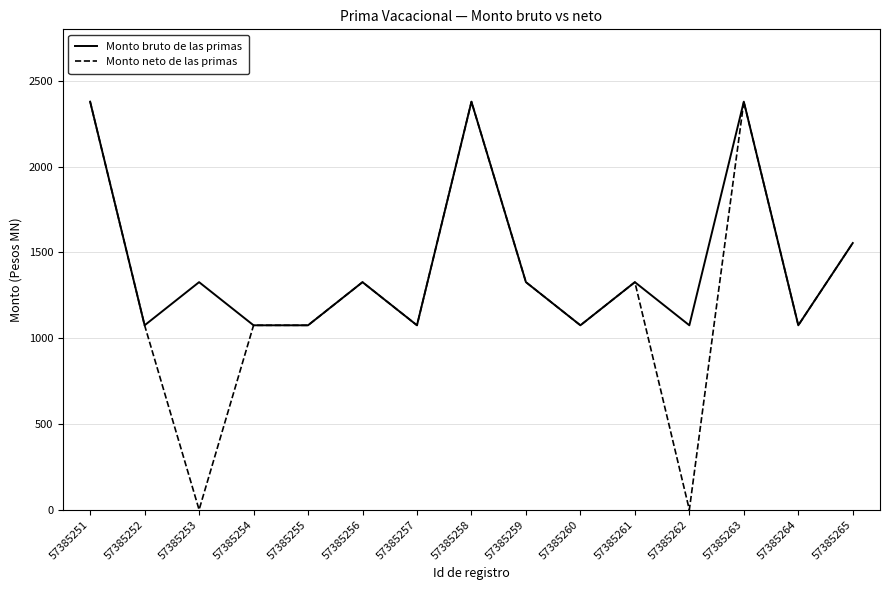

The value of Monto neto de las primas at 57385253 is 1608.7. True or false?

False